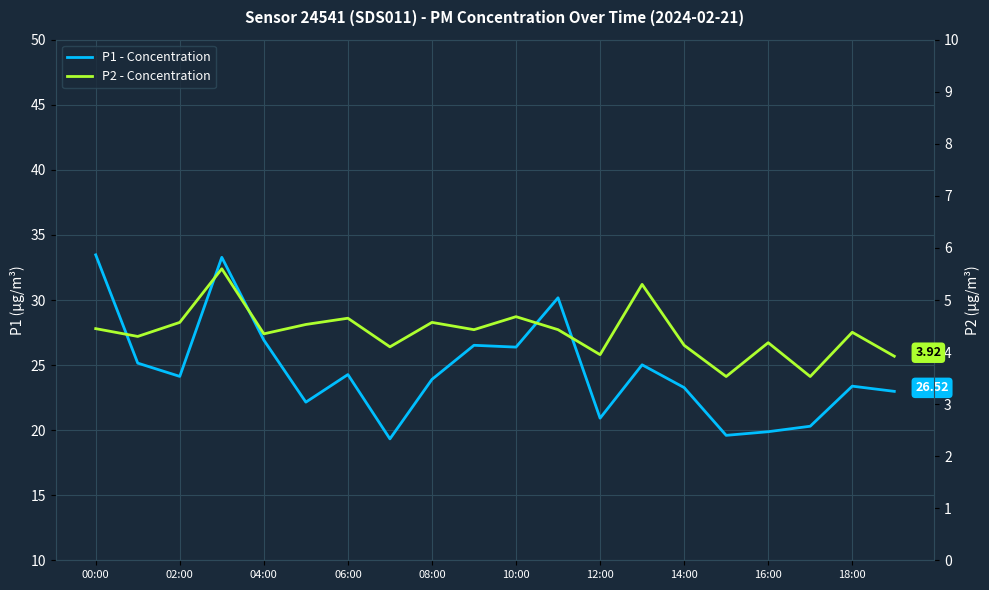

What value does the P2 - Concentration series have at 16:00?

4.2